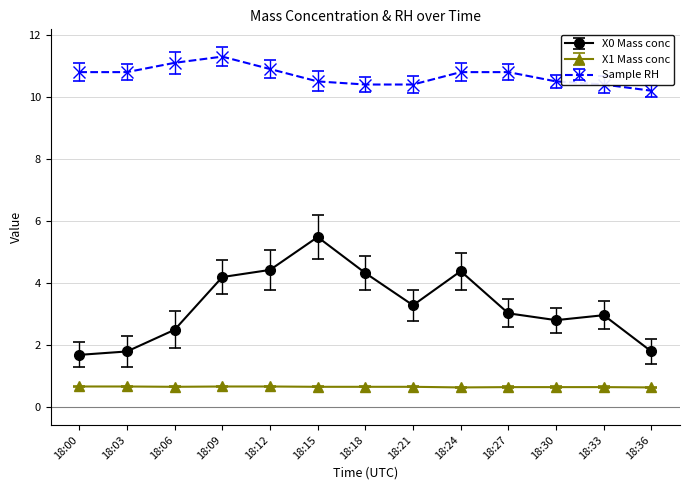

Which series has the largest total across all categories?

Sample RH